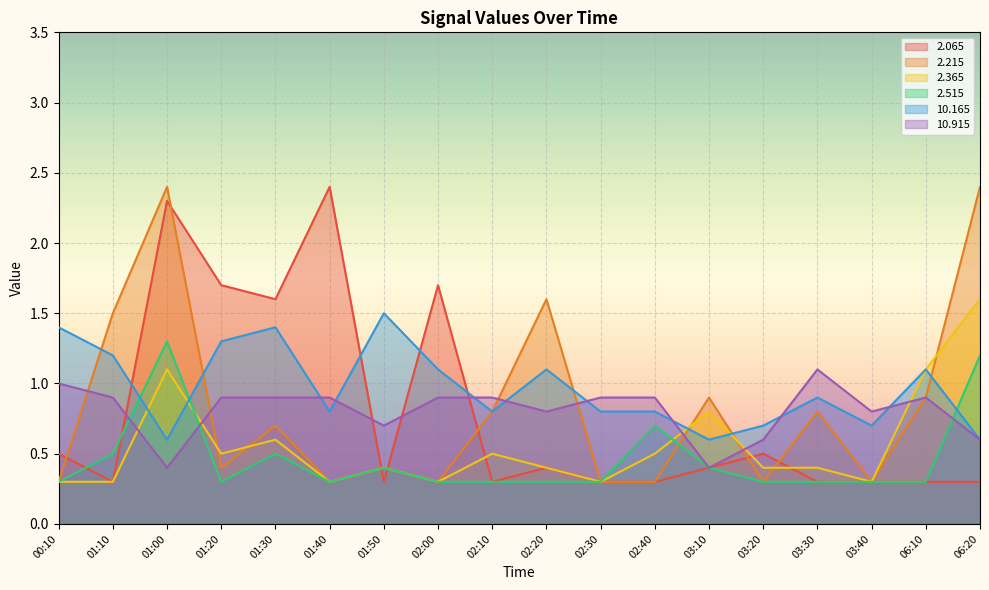

The  10.165 series shows 0.8 at 02:30. True or false?

True